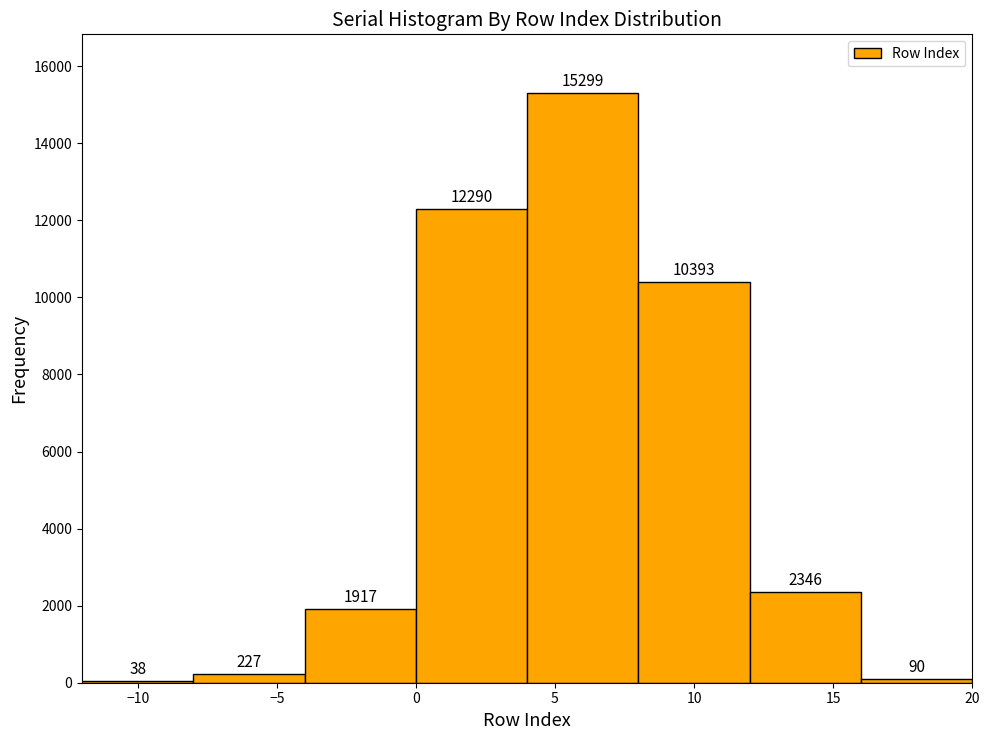

Which range on the x-axis has the tallest bar?

4 to 8